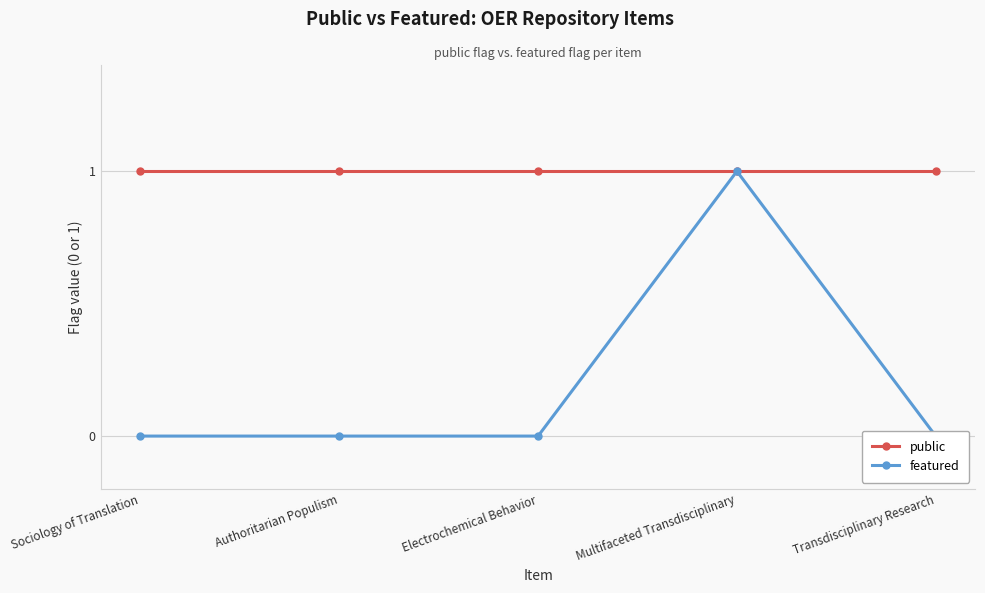

True or false: featured has more than 0 interior local peaks.

True